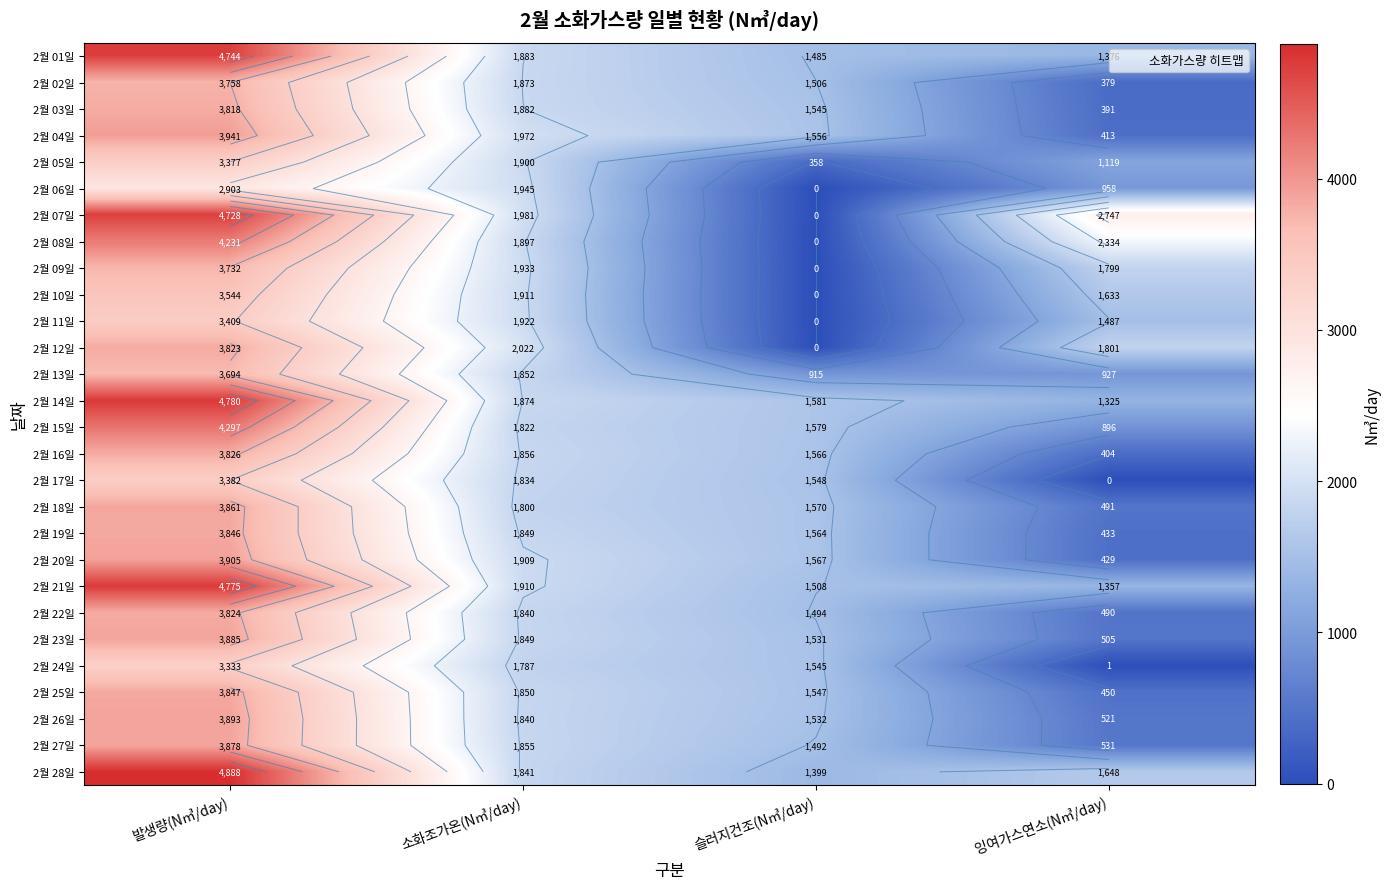

What is the maximum value shown in the chart?

4888